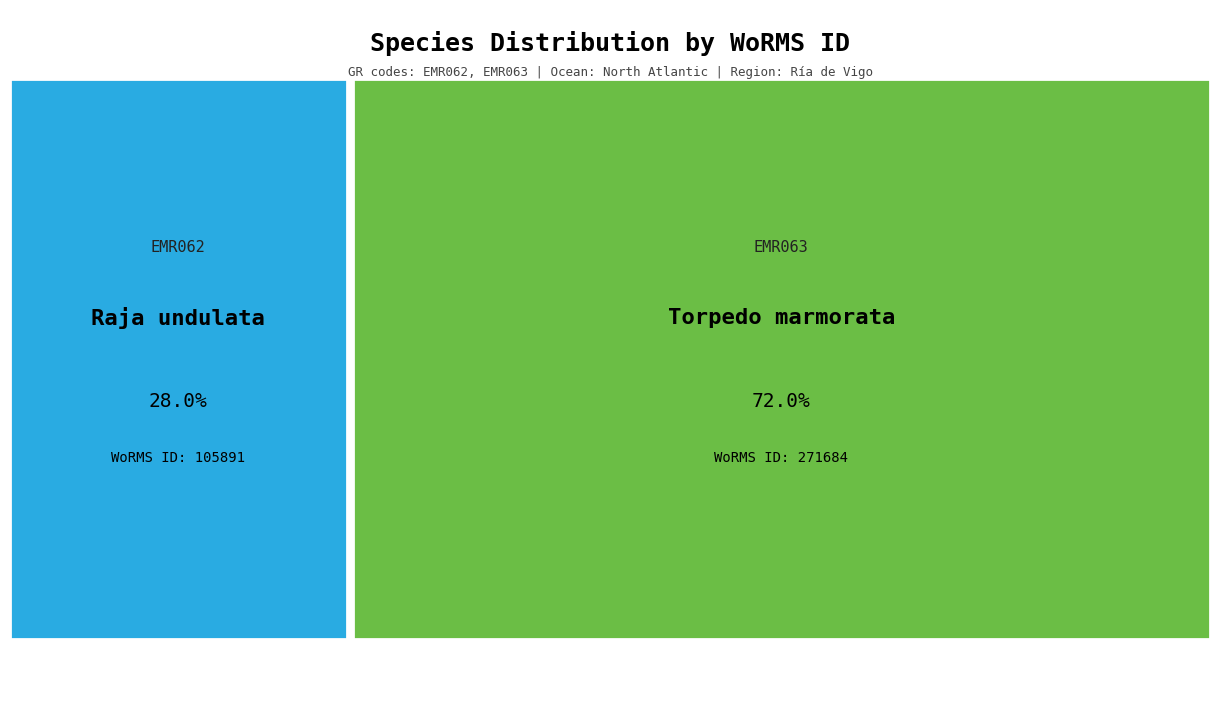

What percentage is the EMR062 slice, to the nearest percent?

28%